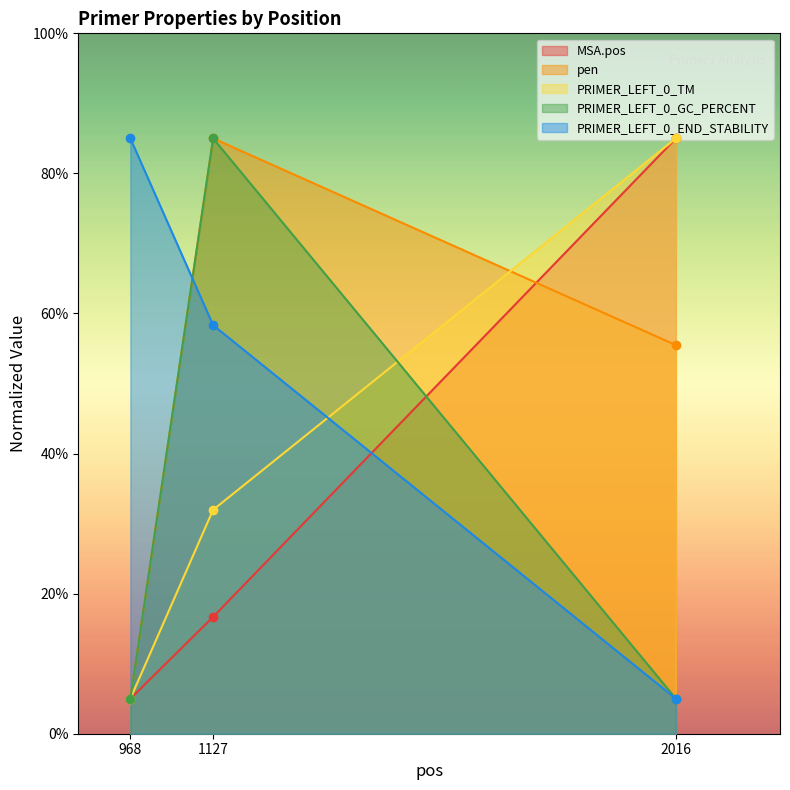

What value does the MSA.pos series have at 1127?

16.7